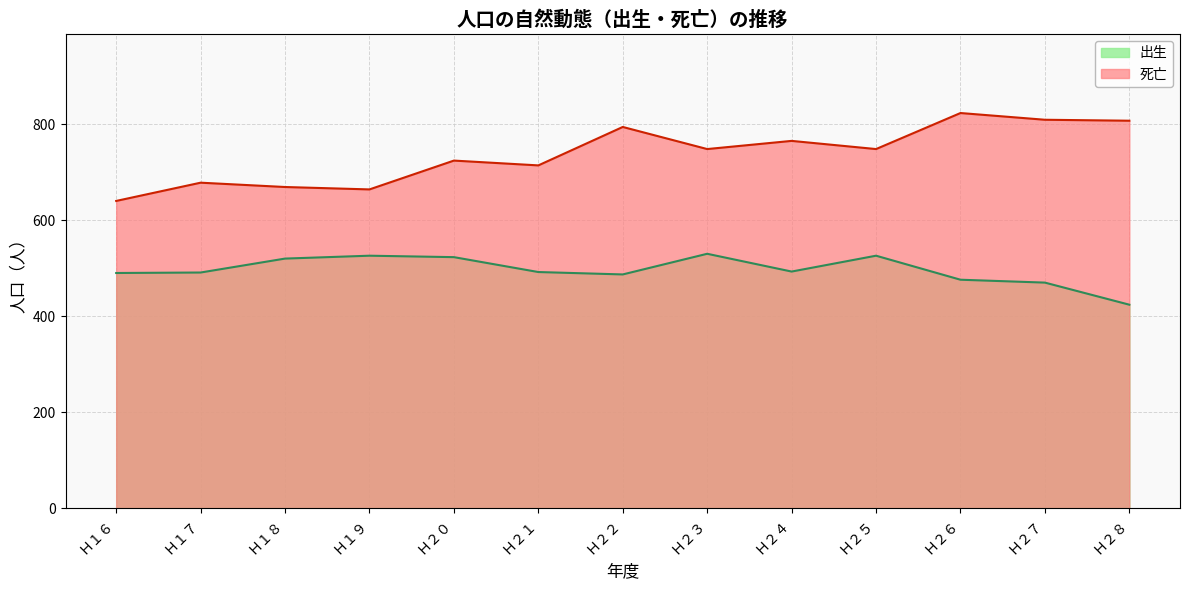

True or false: 死亡 and 出生 cross at least once.

False